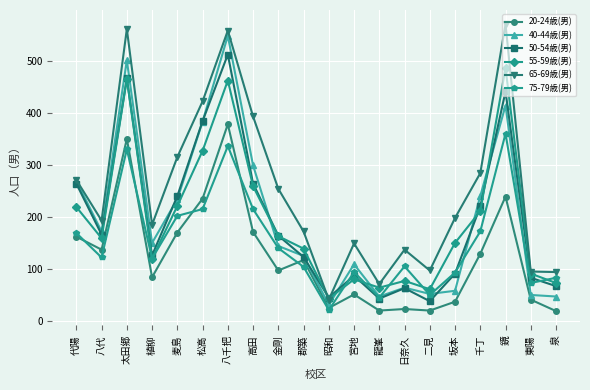

At how many categories does at least one series exceed 516?

3